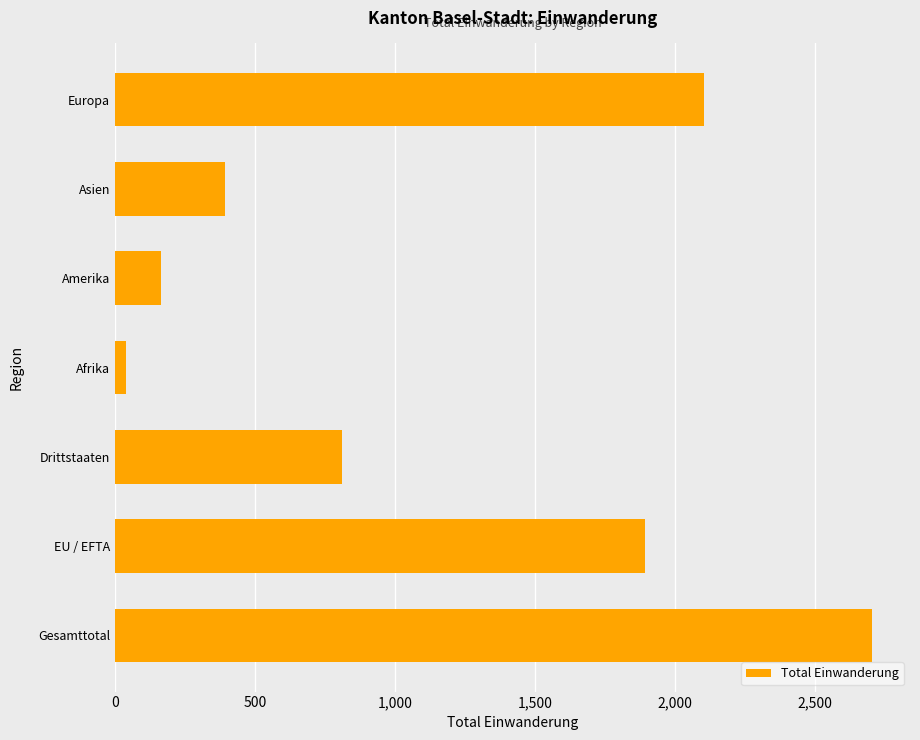

Rank the categories by value from highest to lowest.

Gesamttotal, Europa, EU / EFTA, Drittstaaten, Asien, Amerika, Afrika